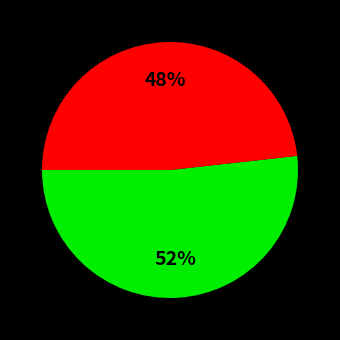

To the nearest percent, what is the difference between the largest and smallest slice percentages?

4%